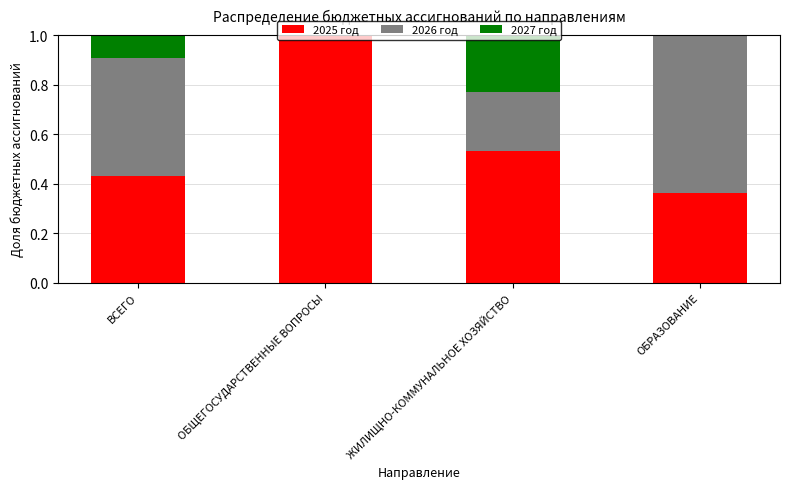

True or false: 2025 год has a value of 0.5 at ОБЩЕГОСУДАРСТВЕННЫЕ ВОПРОСЫ.

False